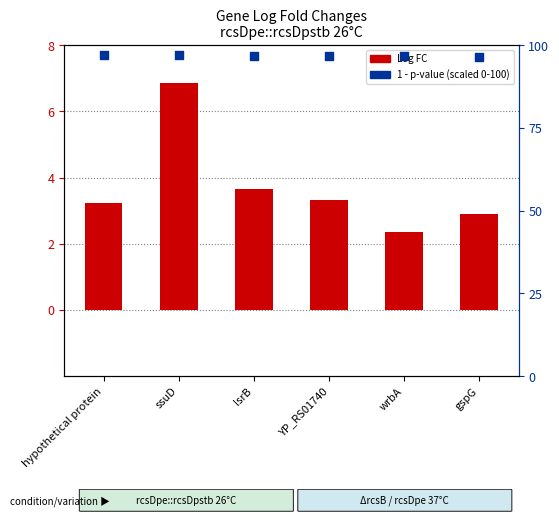

What is the total value across all series at ssuD?

103.8